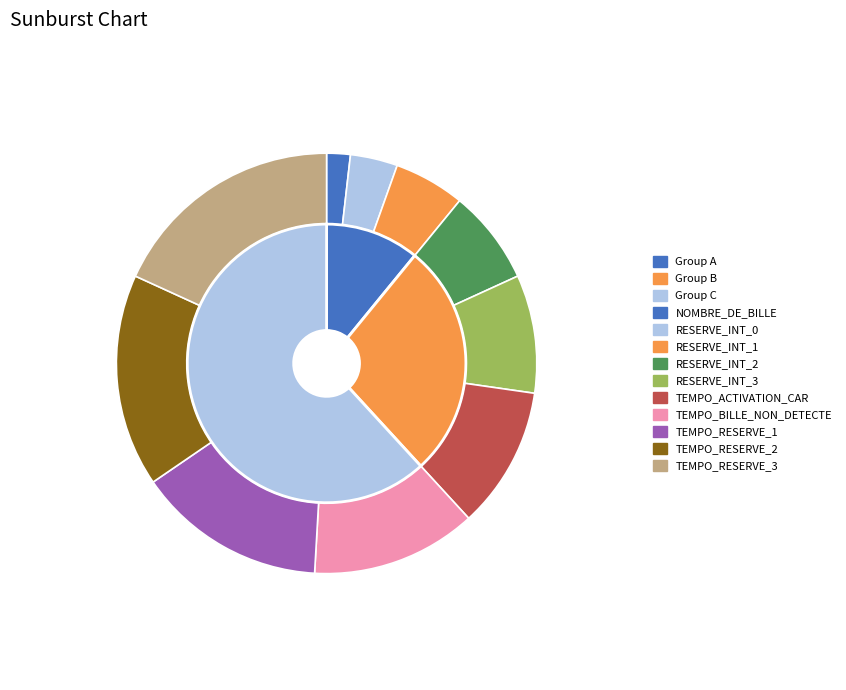

To the nearest percent, what is the difference between the TEMPO_RESERVE_2 and RESERVE_INT_1 slice percentages?

11%